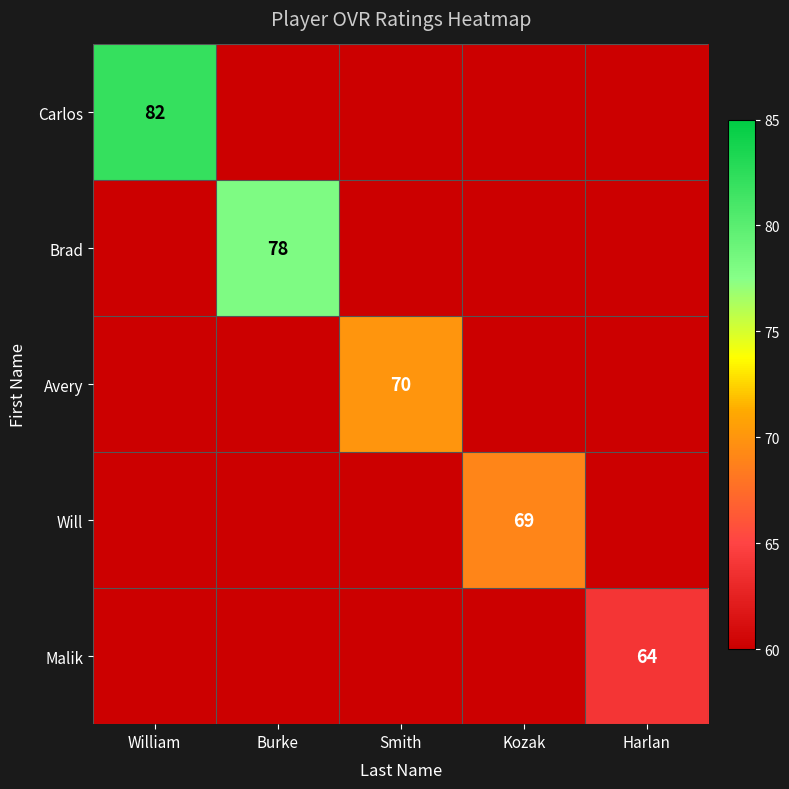

The Carlos series shows 82 at William. True or false?

True